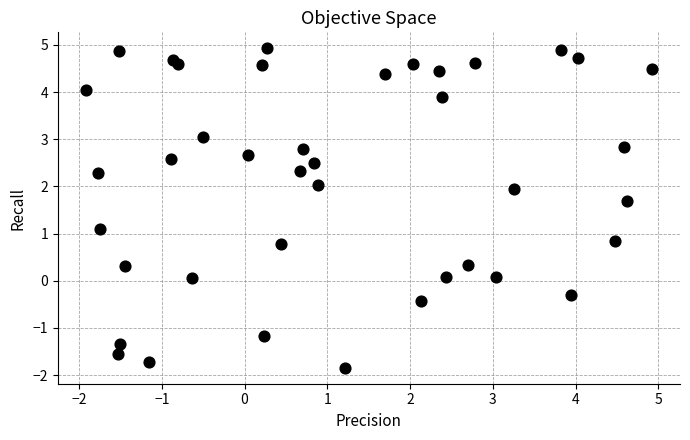

What is the range of X values (max minus min)?

6.8